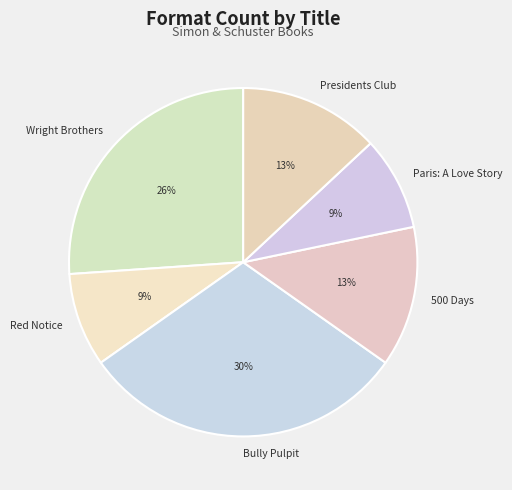

Is the sum of Red Notice and Presidents Club greater than half?

No